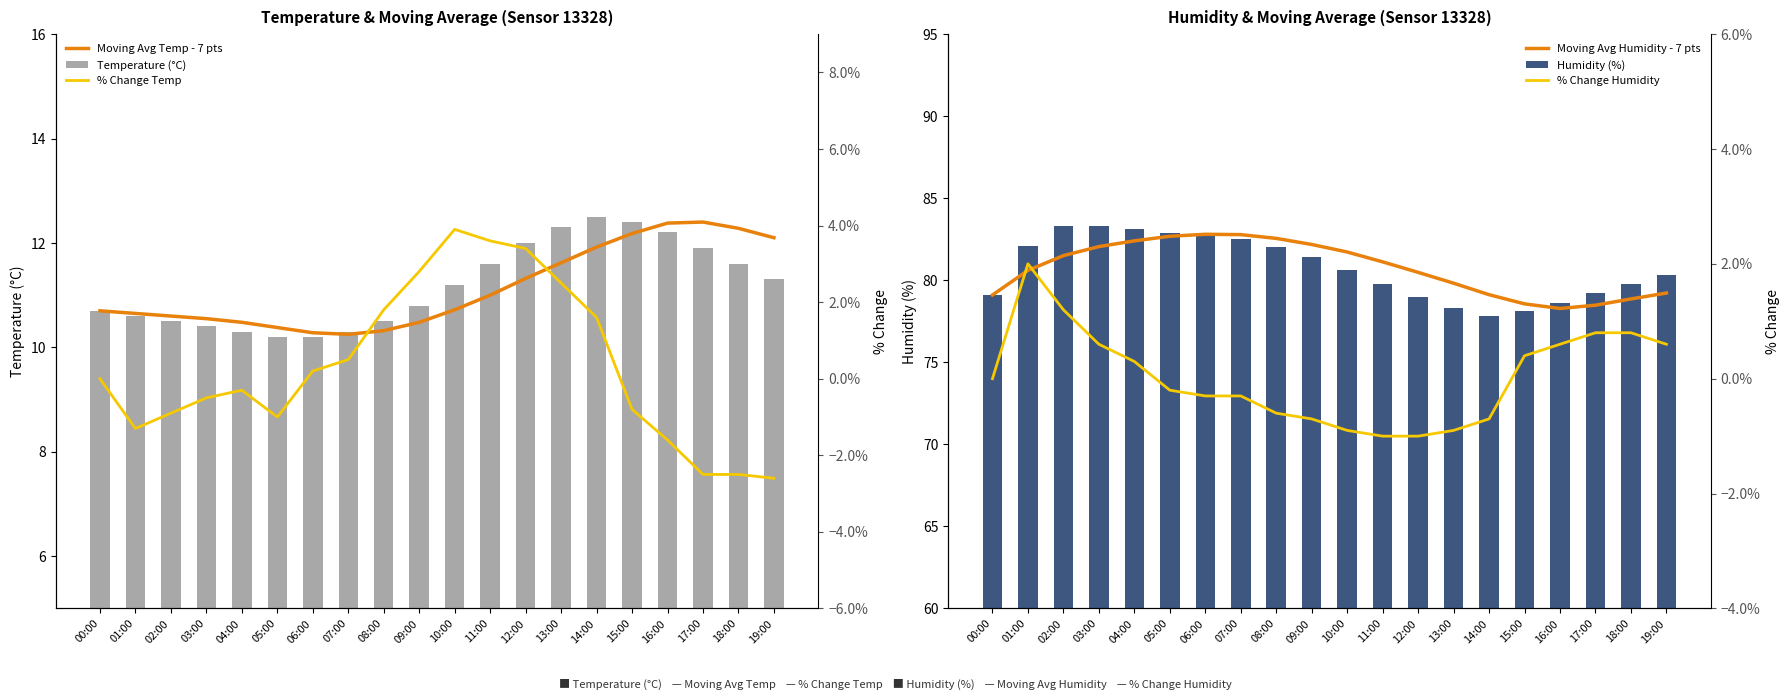

How many data points in Moving Avg Humidity - 7 pts are less than 81?

10